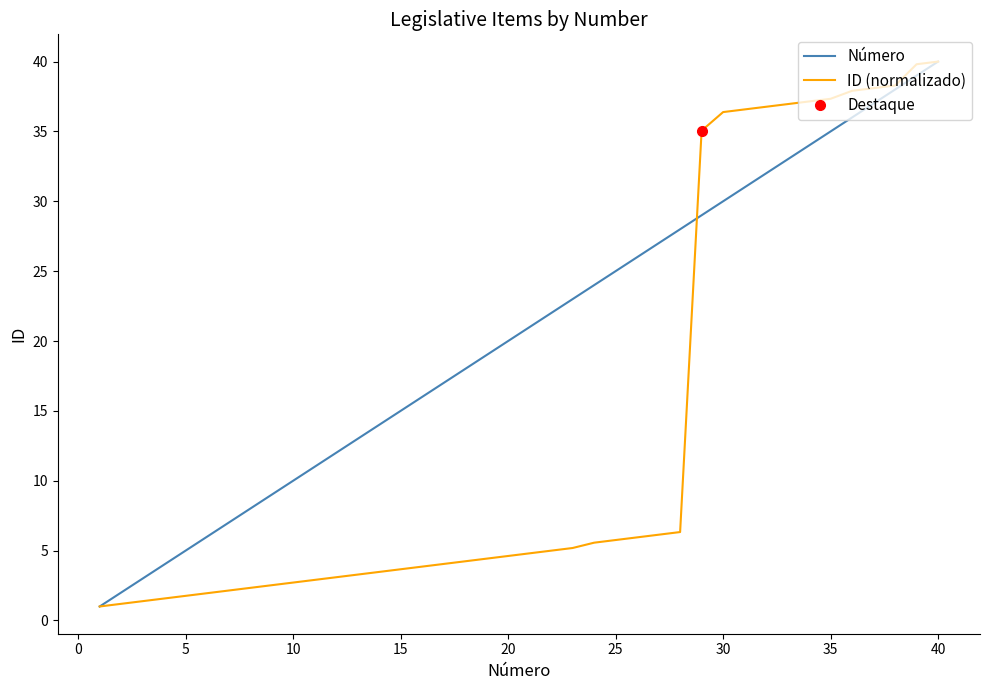

What is the maximum value for ID (normalizado)?

40.0